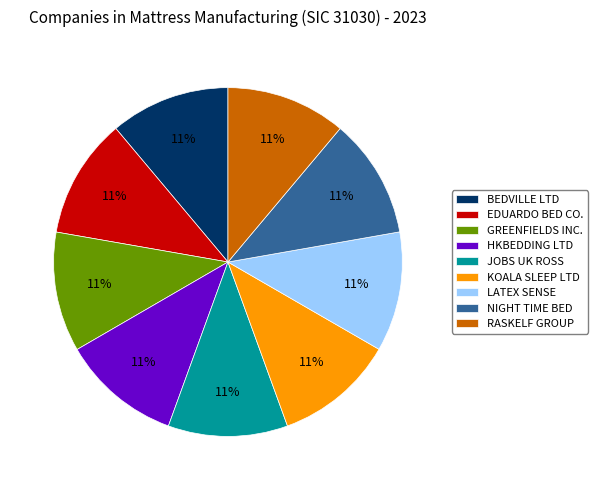

Combined, do JOBS UK ROSS and HKBEDDING LTD account for over 50%?

No